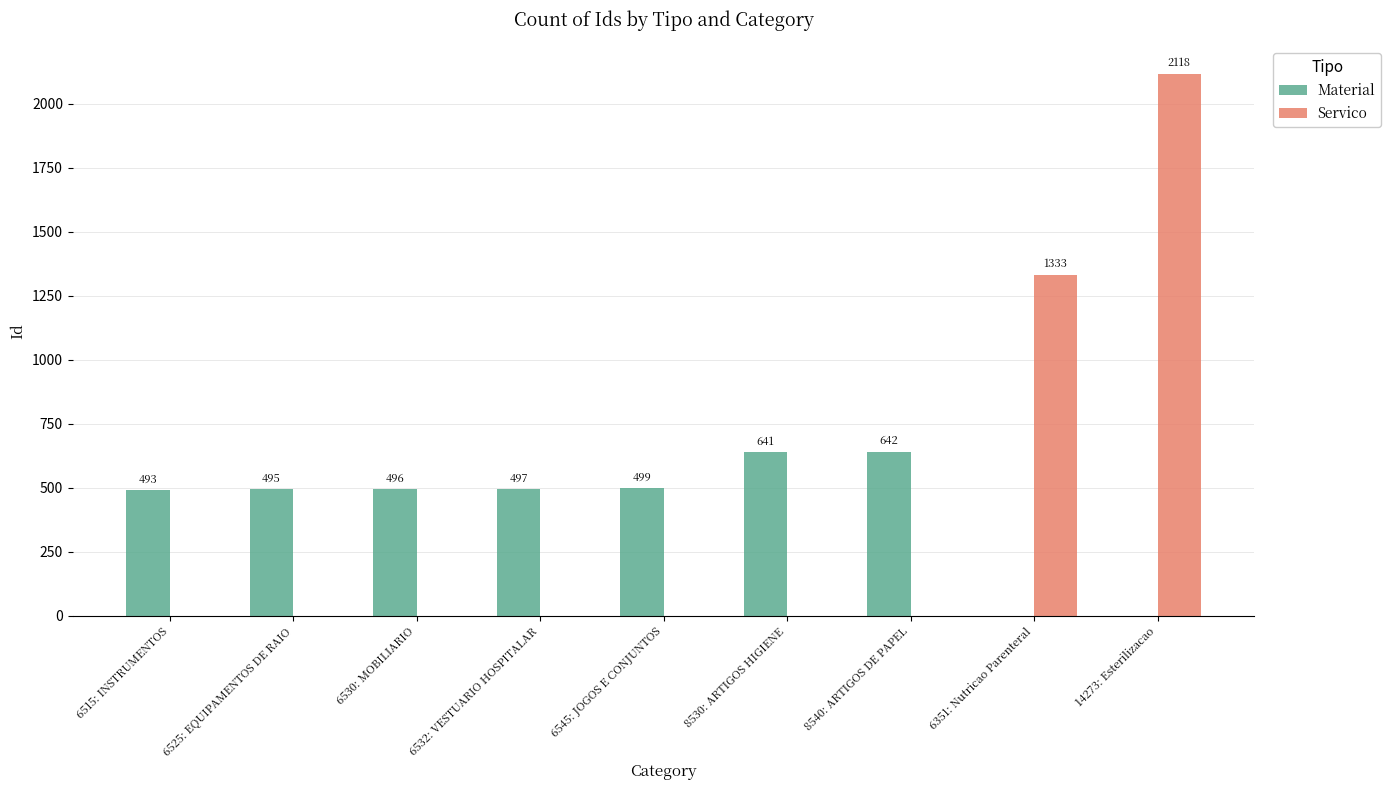

Which series changed the most between 6525: EQUIPAMENTOS DE RAIO and 6530: MOBILIARIO?

Material